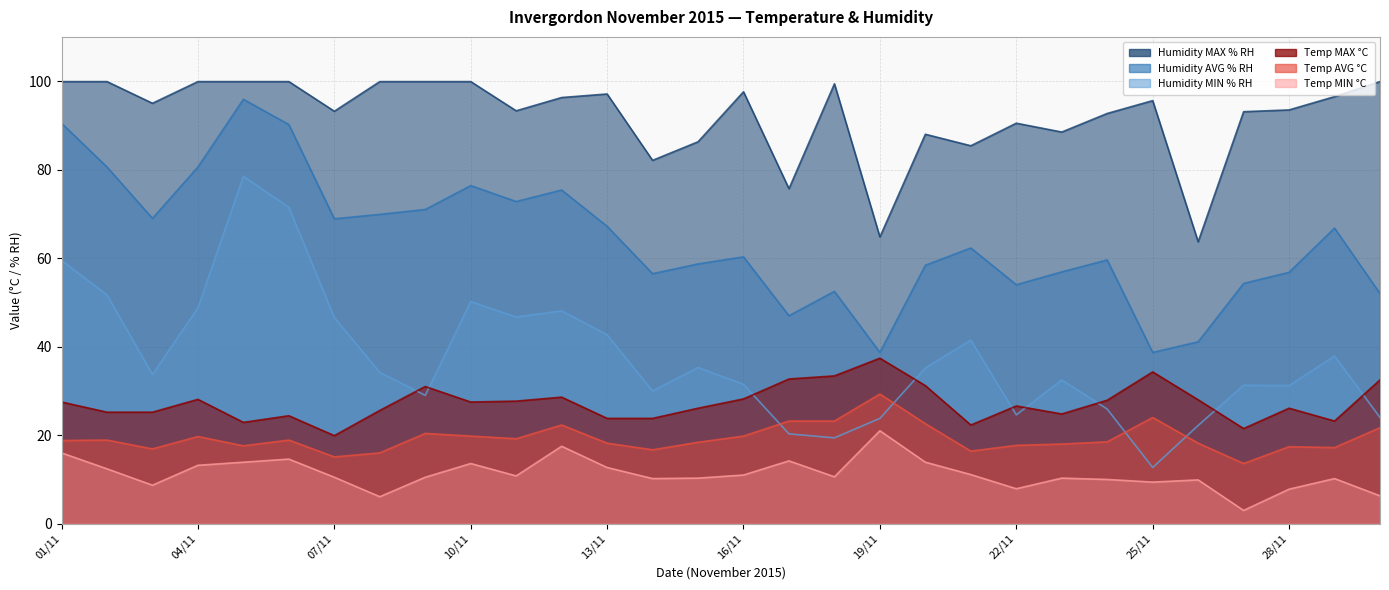

True or false: Humidity AVG % RH and Temp MAX °C intersect in this chart.

False